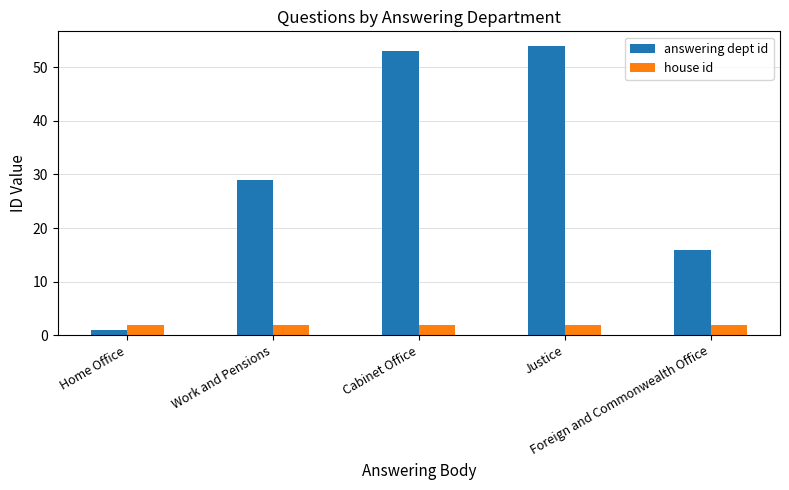

Rank the series at Home Office from lowest to highest value.

answering dept id, house id